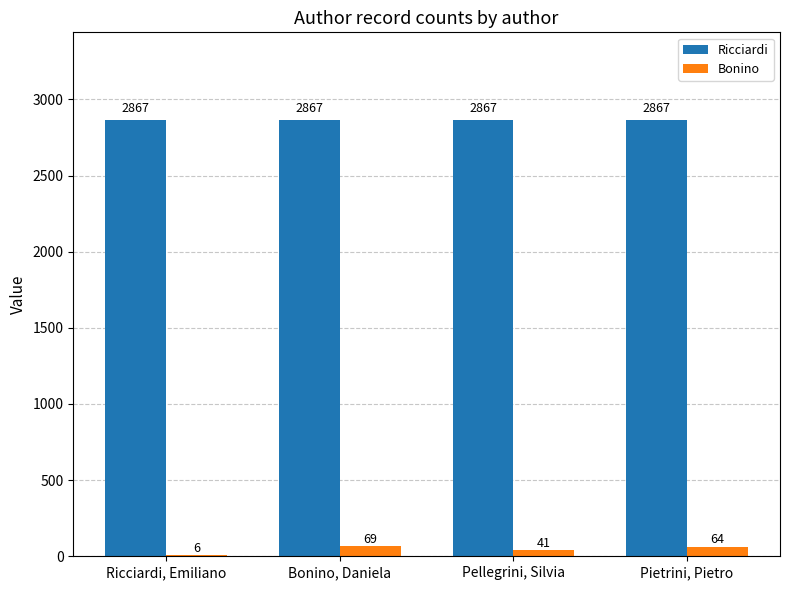

What is the approximate value of Bonino at Ricciardi, Emiliano?

6